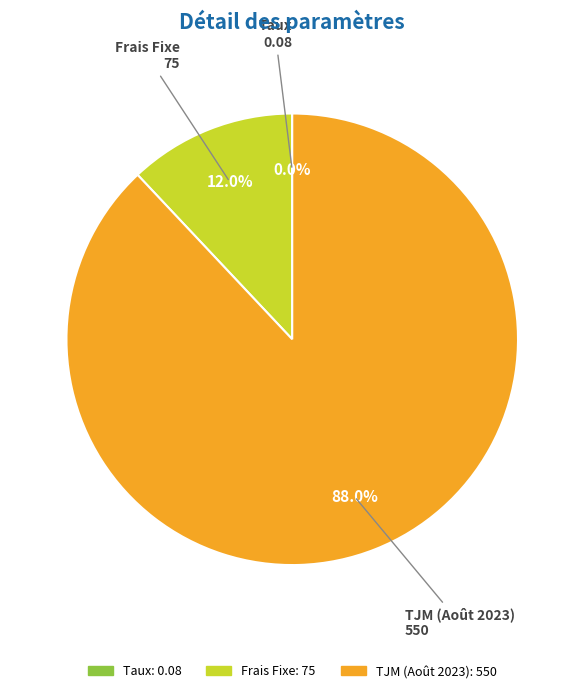

Approximately how many times larger is the value at TJM (Août 2023) compared to Frais Fixe?

7.3